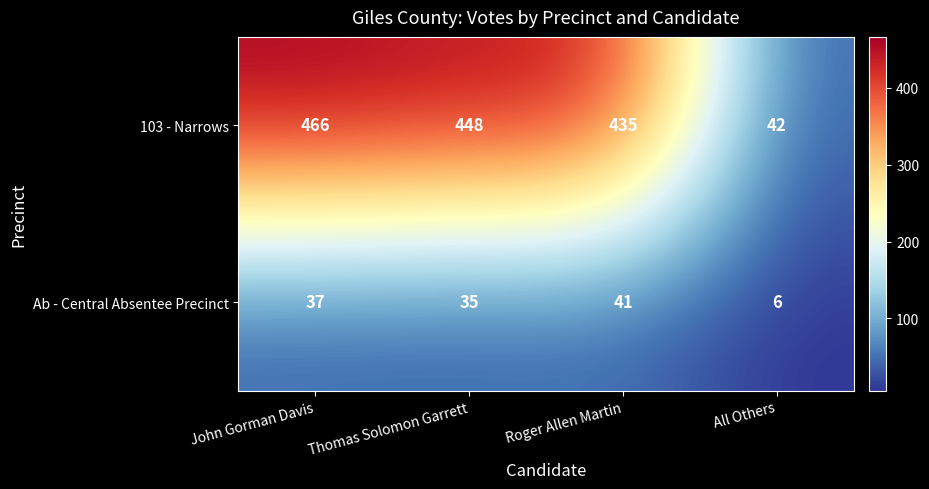

Rank the series by their average value, from highest to lowest.

103 - Narrows, Ab - Central Absentee Precinct